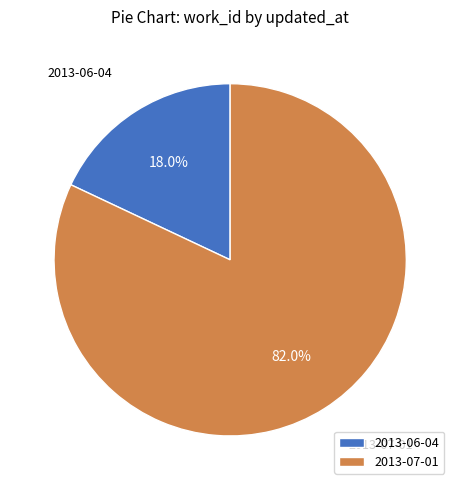

To the nearest percent, what percentage of the pie is 2013-07-01?

82%